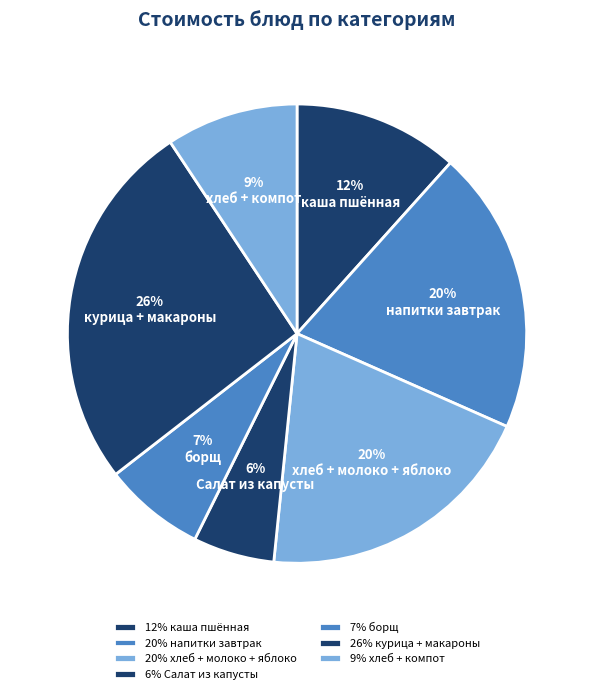

How many slices are in this pie chart?

7